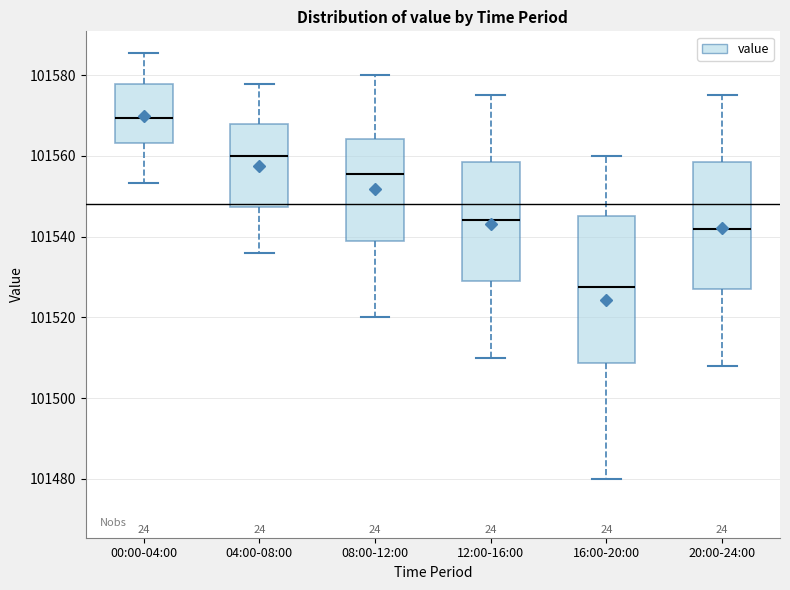

Where does the lower whisker of the box for 08:00-12:00 end on the y-axis? The values are not printed on the chart, so give them approximately, as read against the axis.

101520